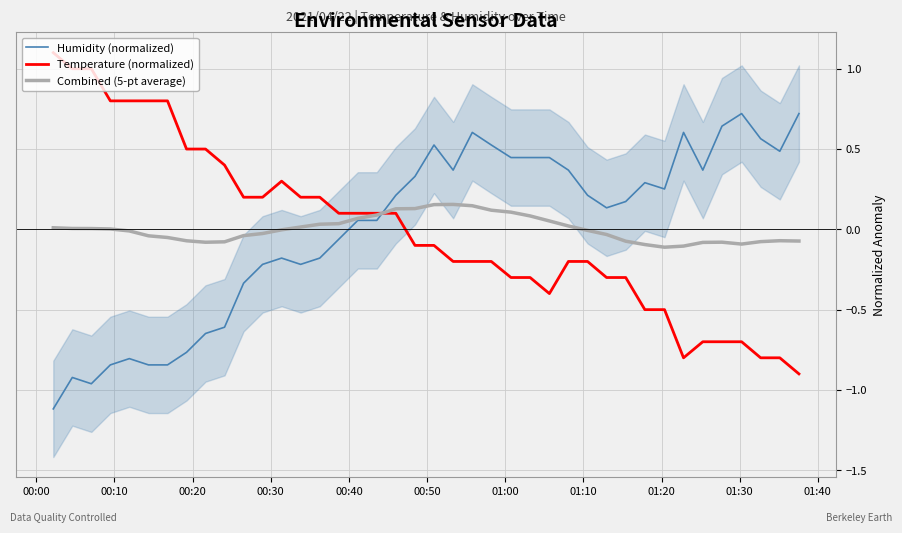

After their last crossing, which series has the higher values: Temperature (normalized) or Humidity (normalized)?

Humidity (normalized)